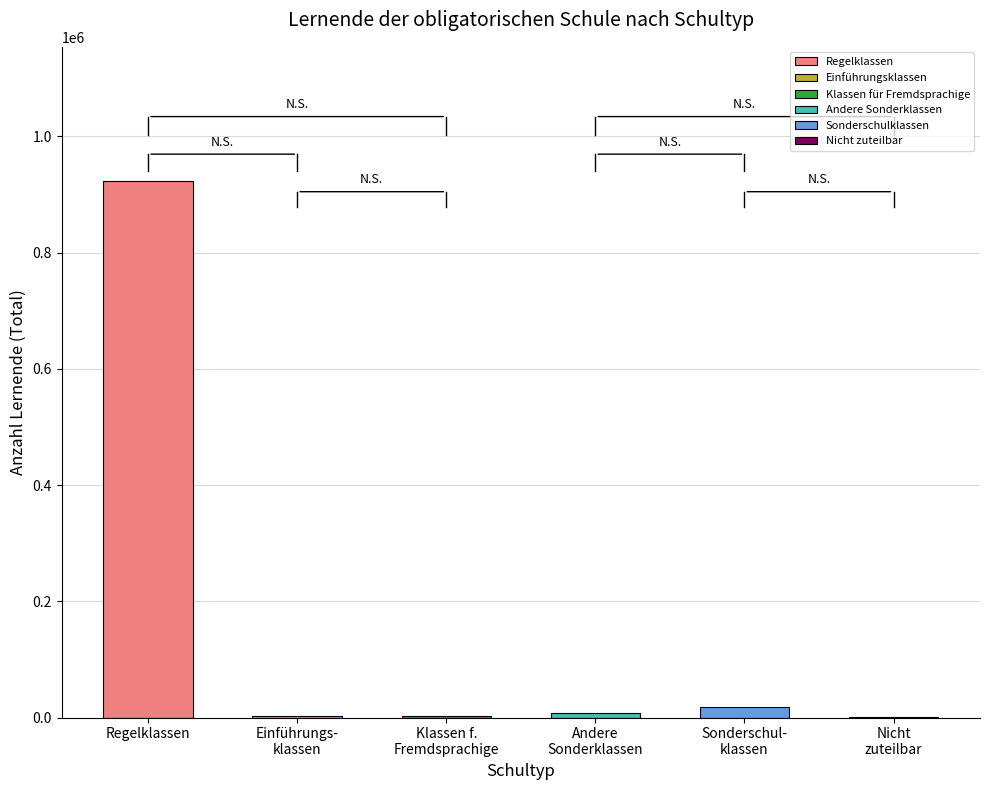

Which category has the lowest value across all series?

Nicht zuteilbar